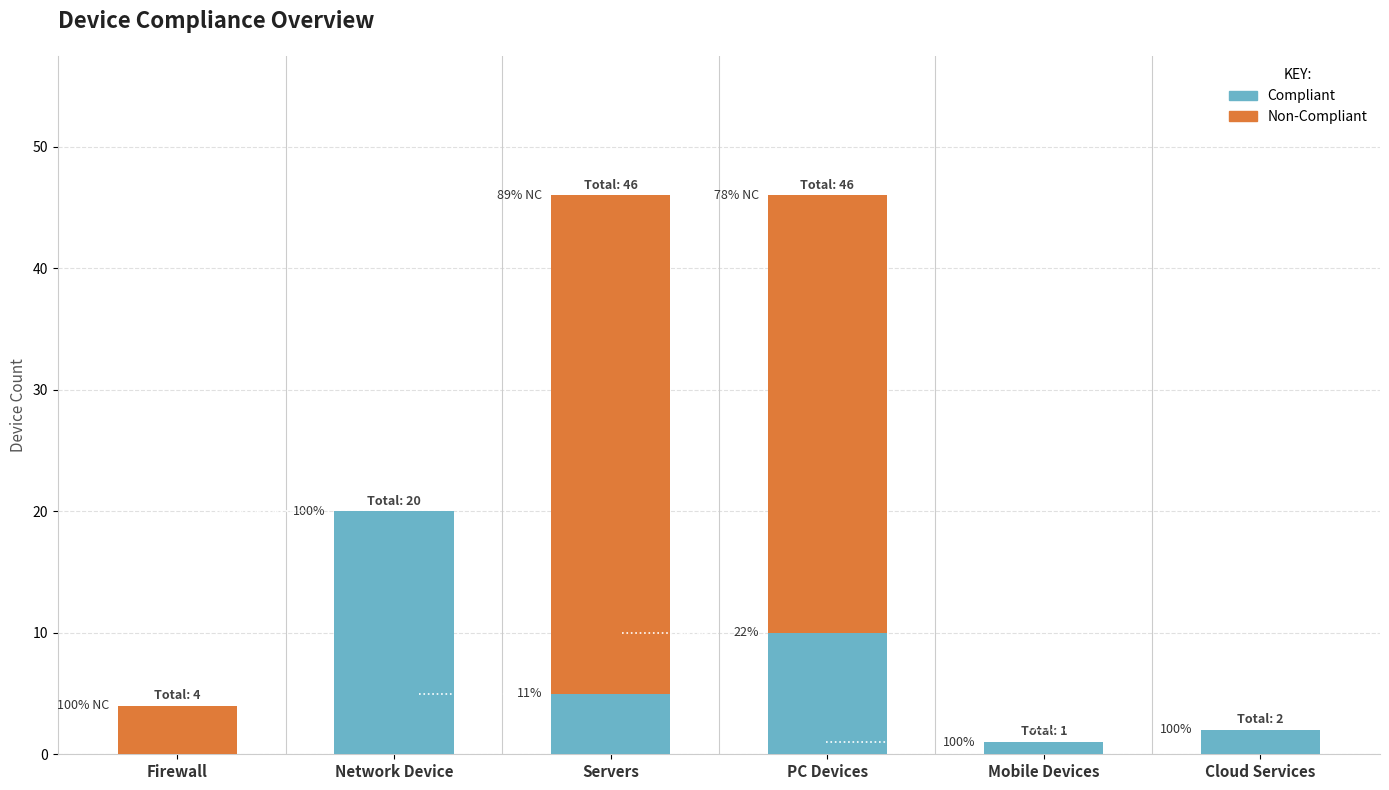

What is the sum of the Compliant values at Firewall and Network Device?

20